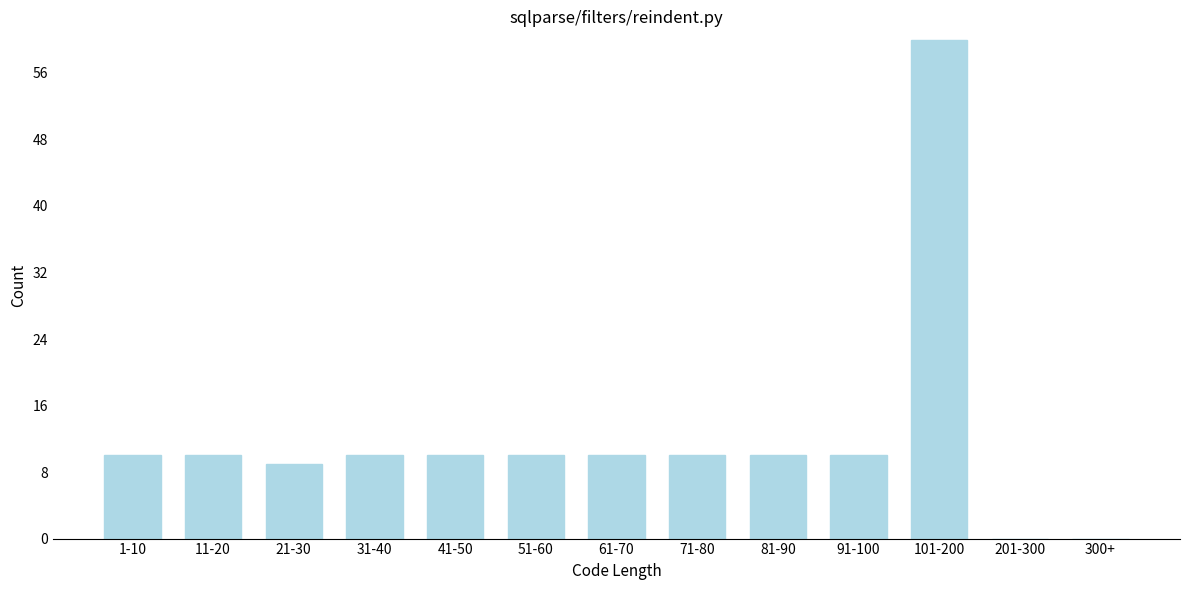

Reading left to right, transcribe all the data shown in this chart.

1-10=10	11-20=10	21-30=9	31-40=10	41-50=10	51-60=10	61-70=10	71-80=10	81-90=10	91-100=10	101-200=60	201-300=0	300+=0